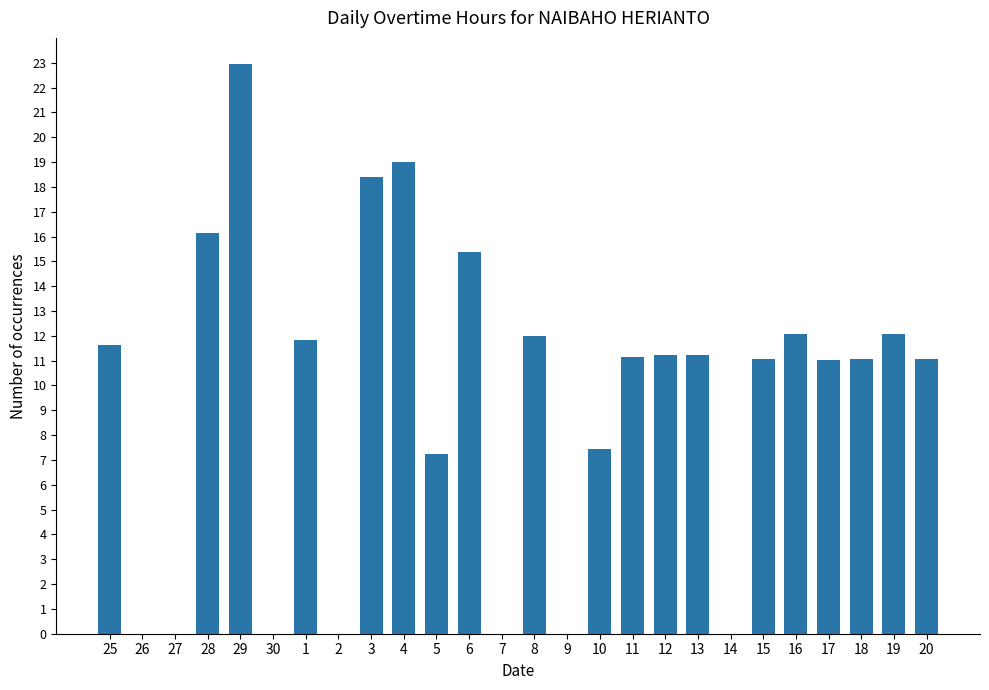

What is the sum of all values?

244.0